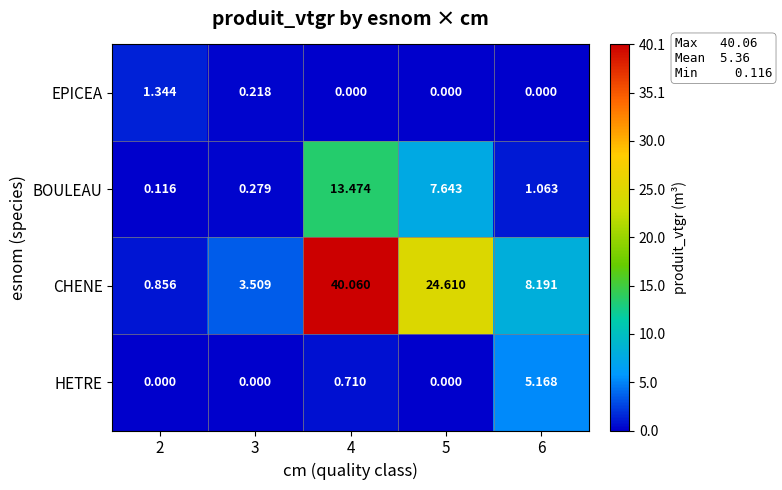

At which category is the sum across all series the highest?

4